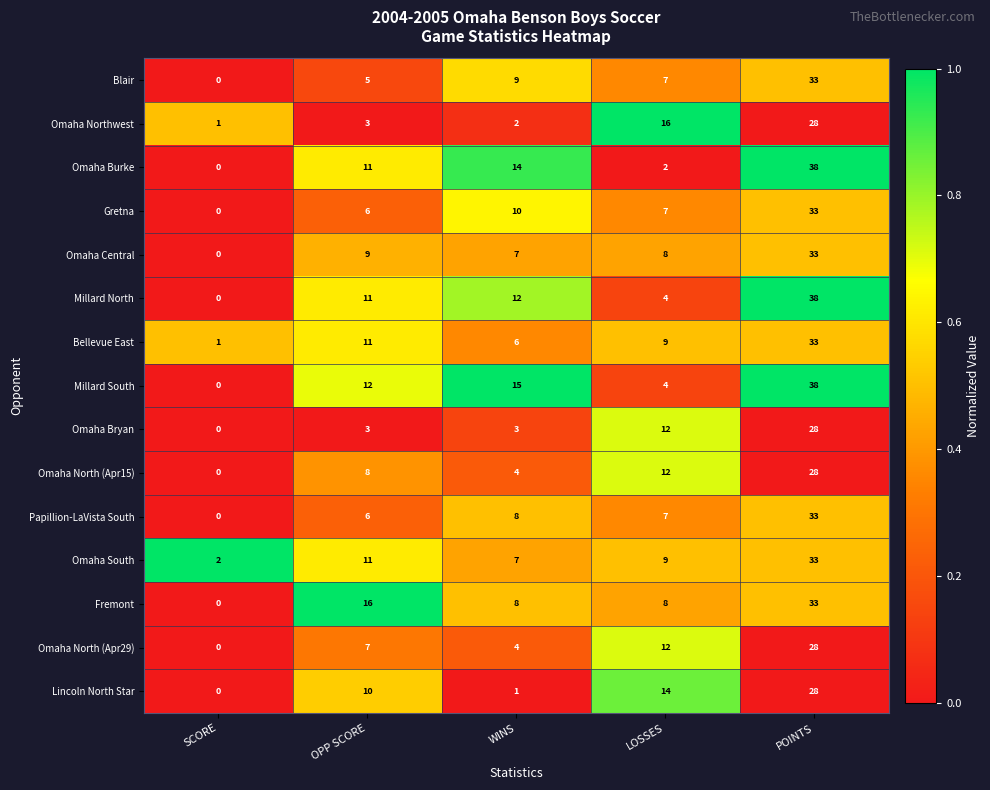

What is the spread (max minus min) of values at POINTS?

10